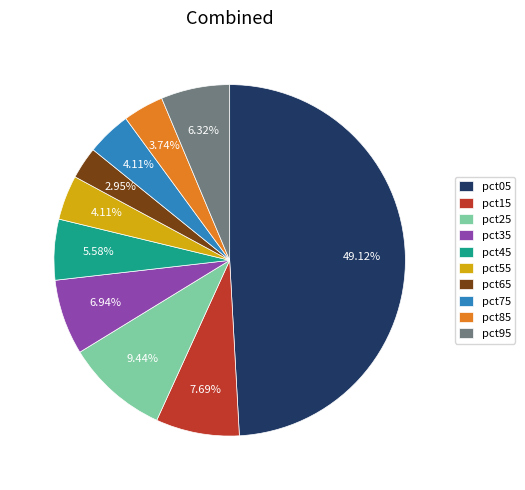

To the nearest percent, what is the difference between the largest and smallest slice percentages?

46%